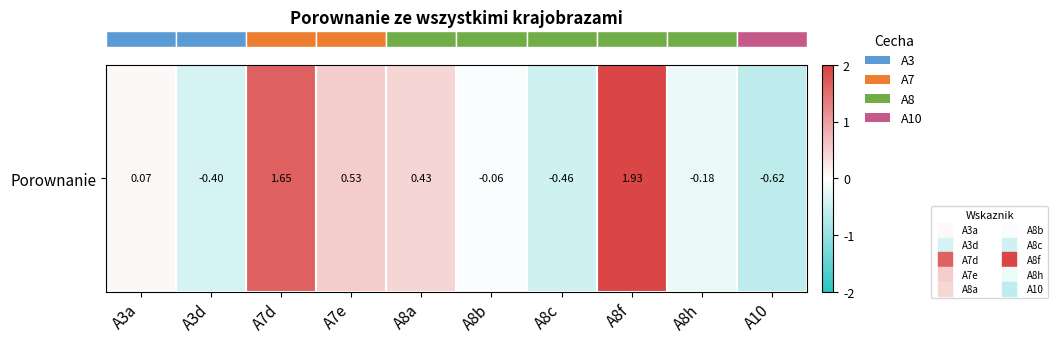

How many data points are less than 0?

5